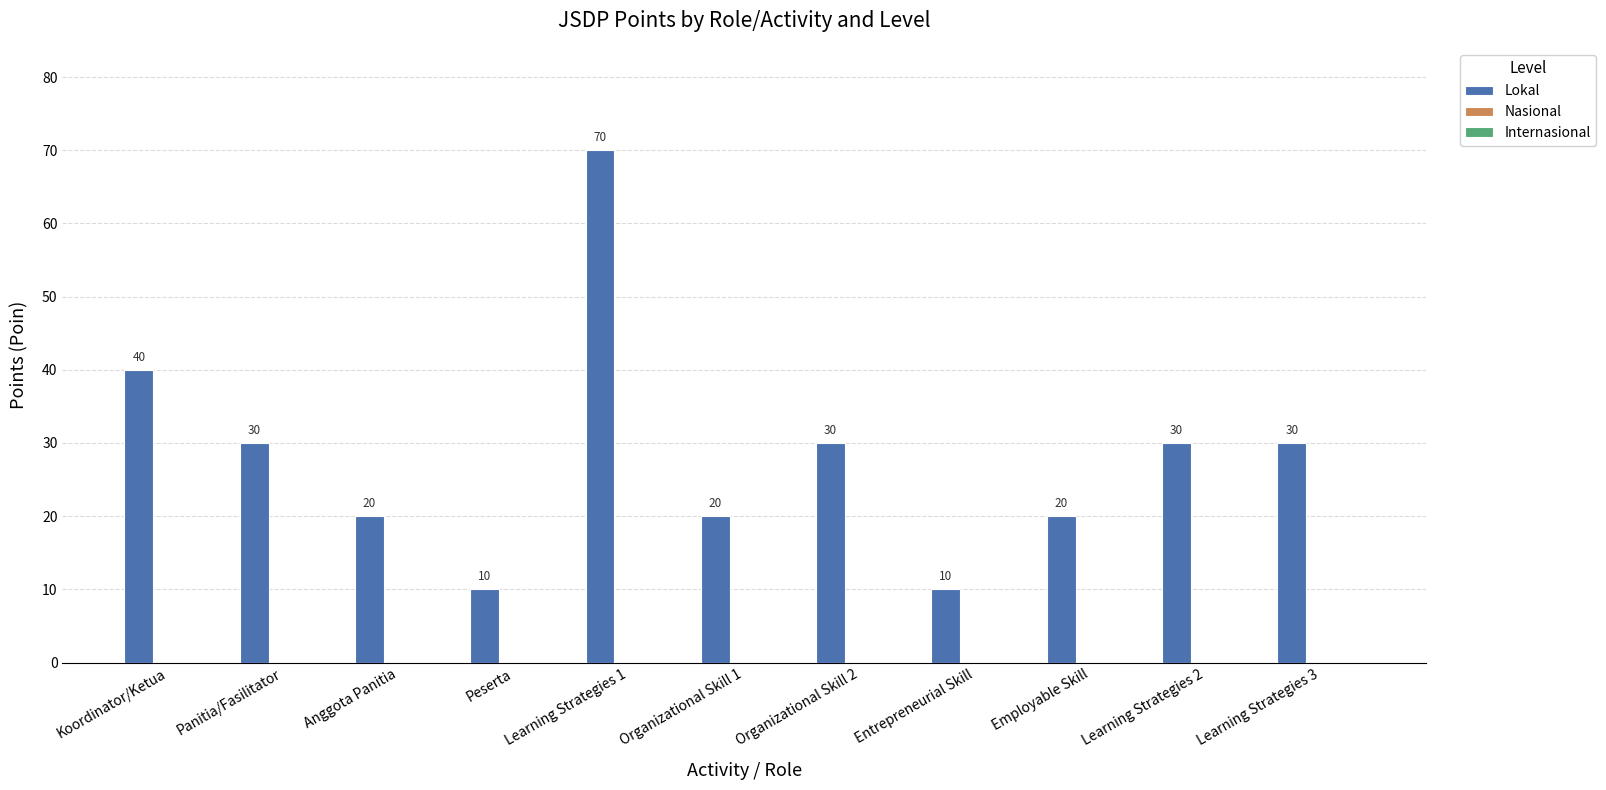

What is the value of the 10th bar from the left?

30